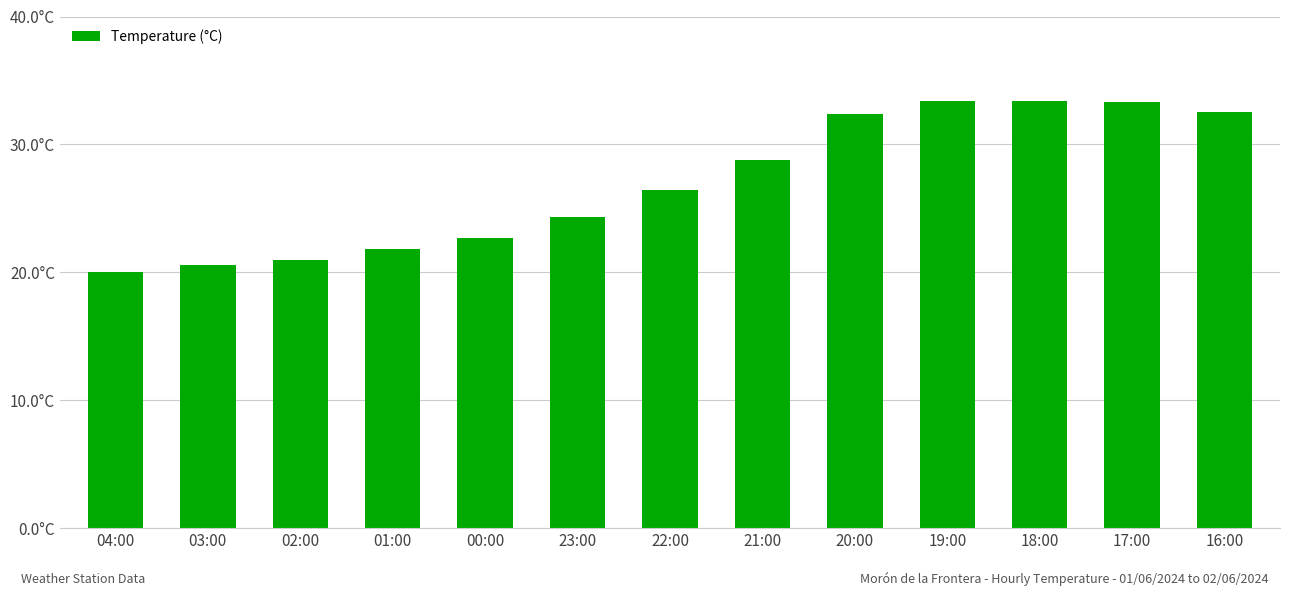

Are the bars horizontal?

No